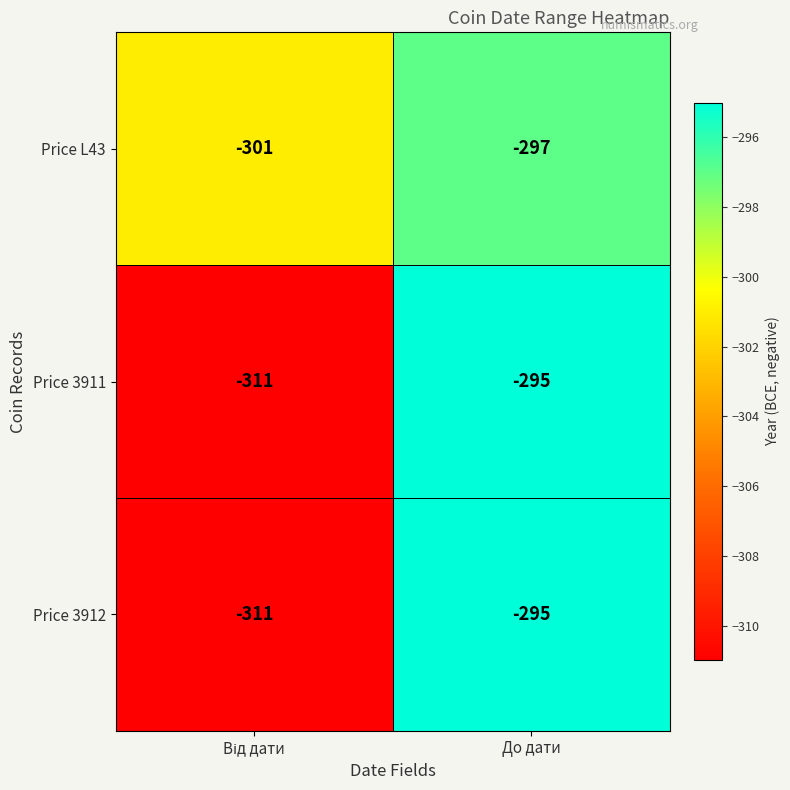

Is it true that Price 3912 equals -92 at До дати?

False